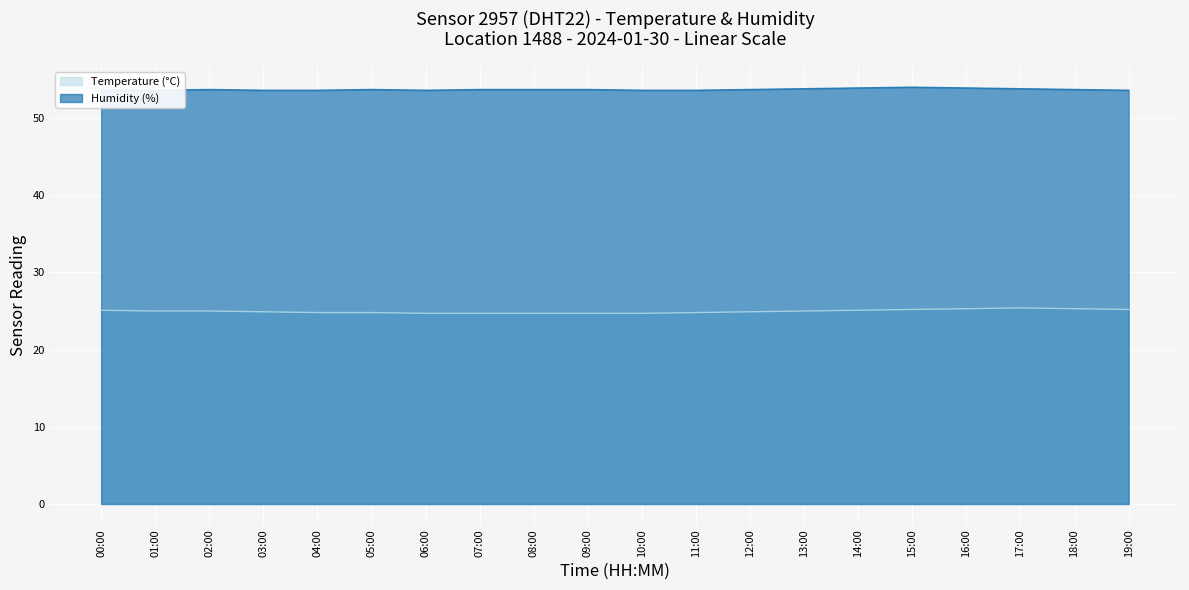

What is the difference between the highest and lowest values at 01:00?

28.6